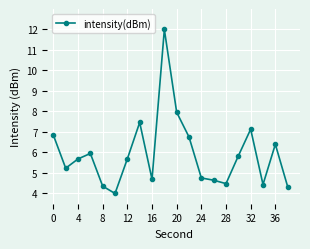

What is the maximum value shown in the chart?

12.0